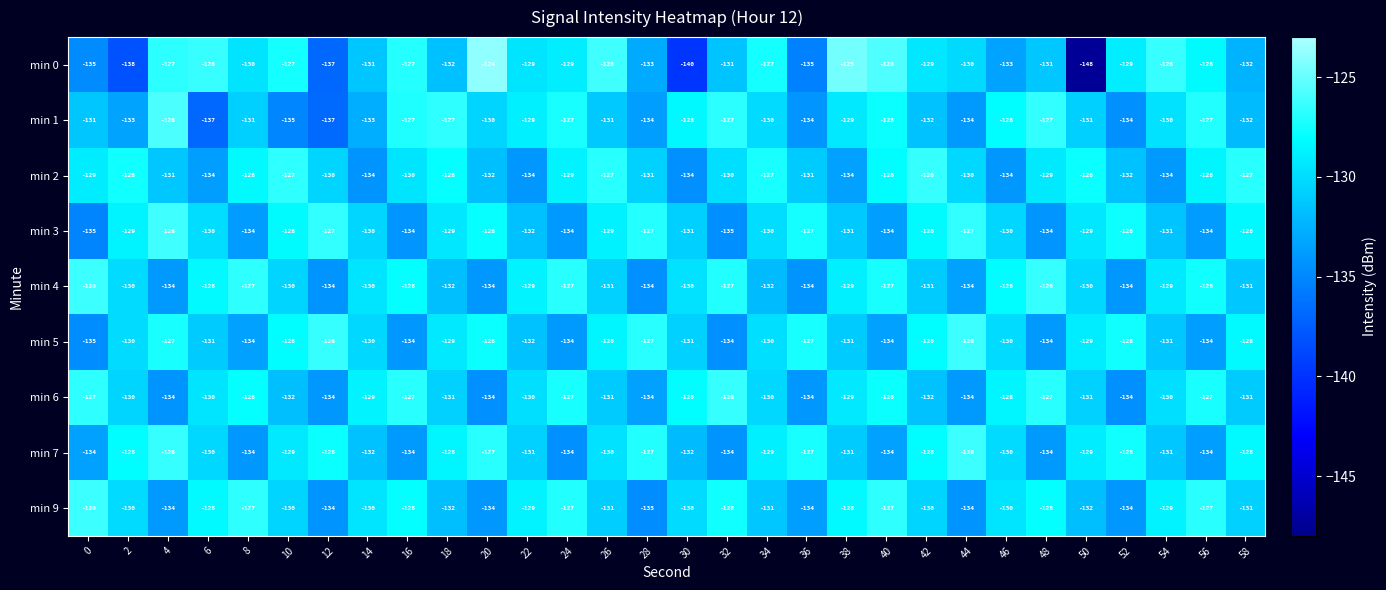

How many distinct data groups are displayed?

9